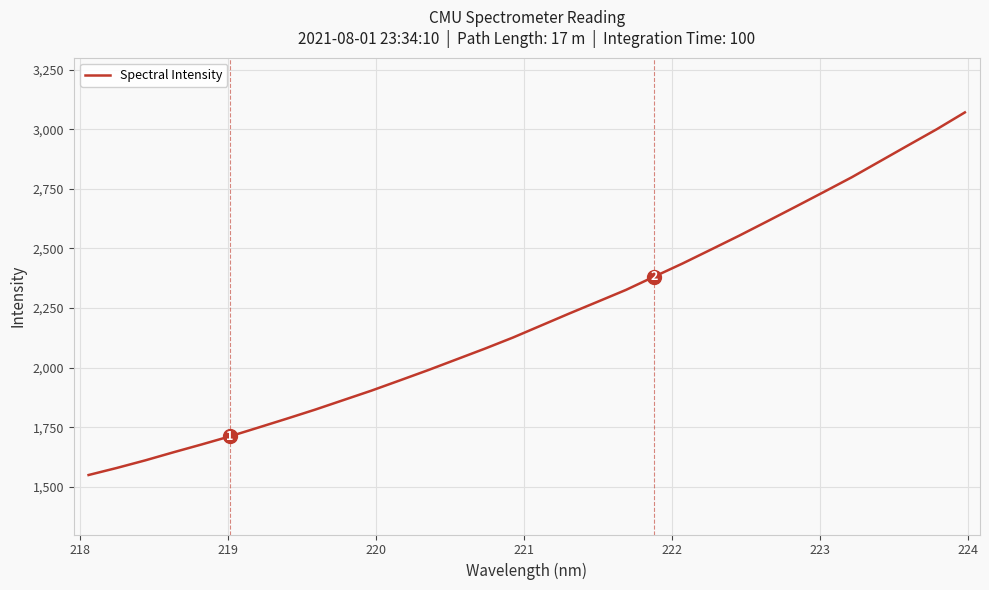

What is the minimum value shown in the chart?

1549.5